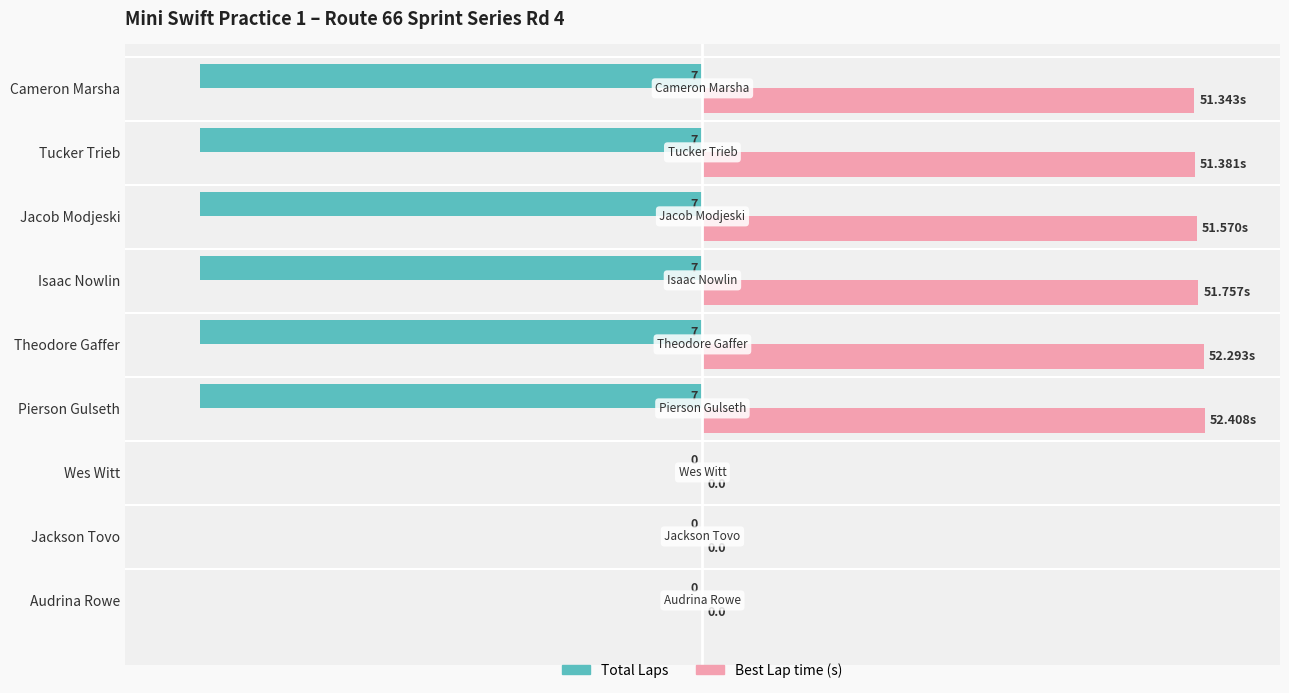

Which category has the highest value across all series?

Pierson Gulseth